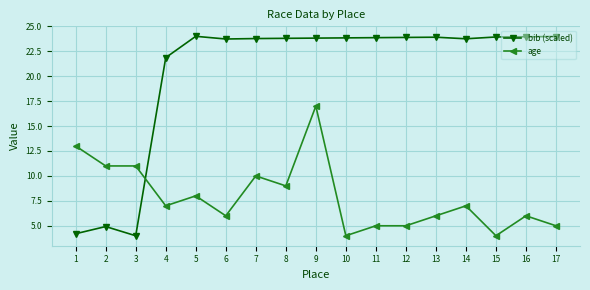

What is the sum of the age values at 12 and 17?

10.0